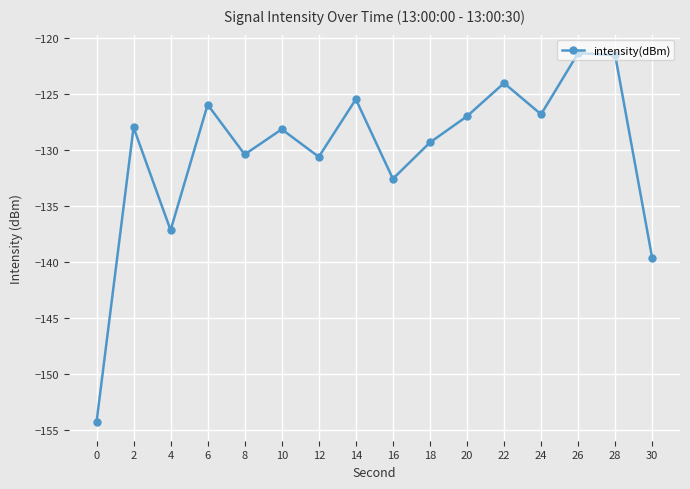

What is the value of the 16th point from the left?

-139.6